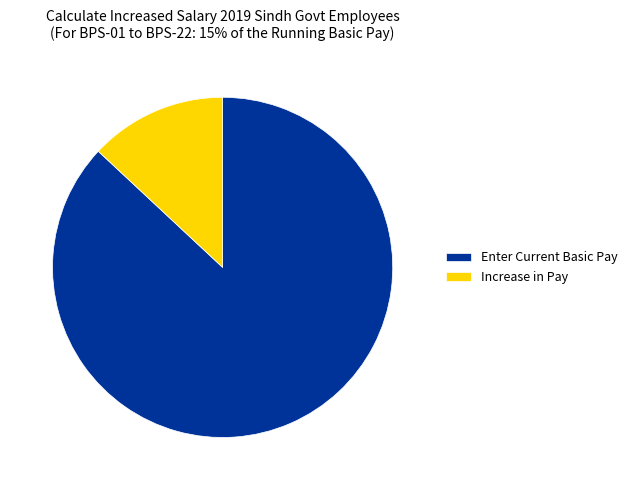

Combined, do Increase in Pay and Enter Current Basic Pay account for over 50%?

Yes